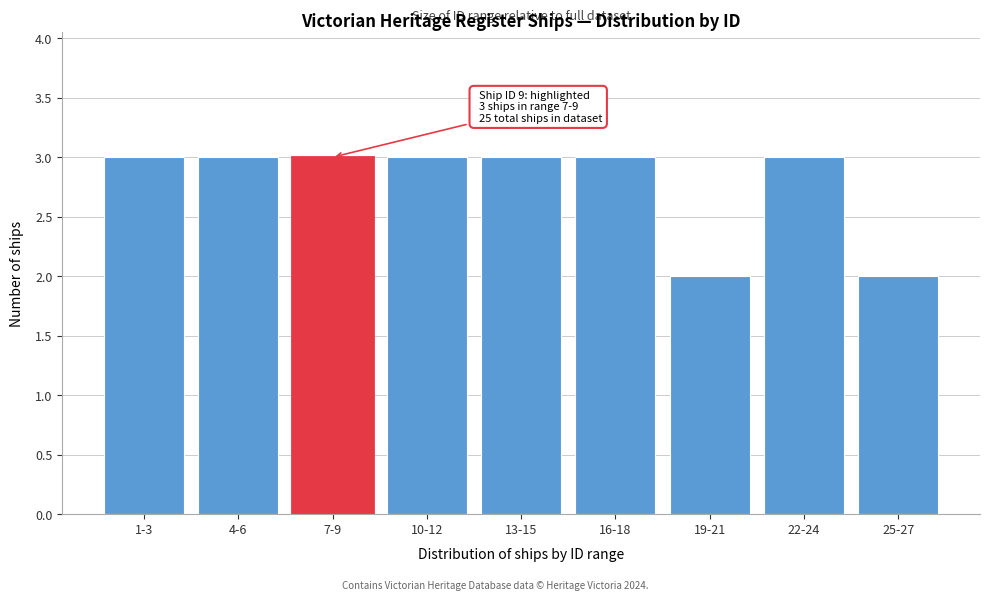

Reading left to right, extract all data points from this chart.

3	3	3	3	3	3	2	3	2